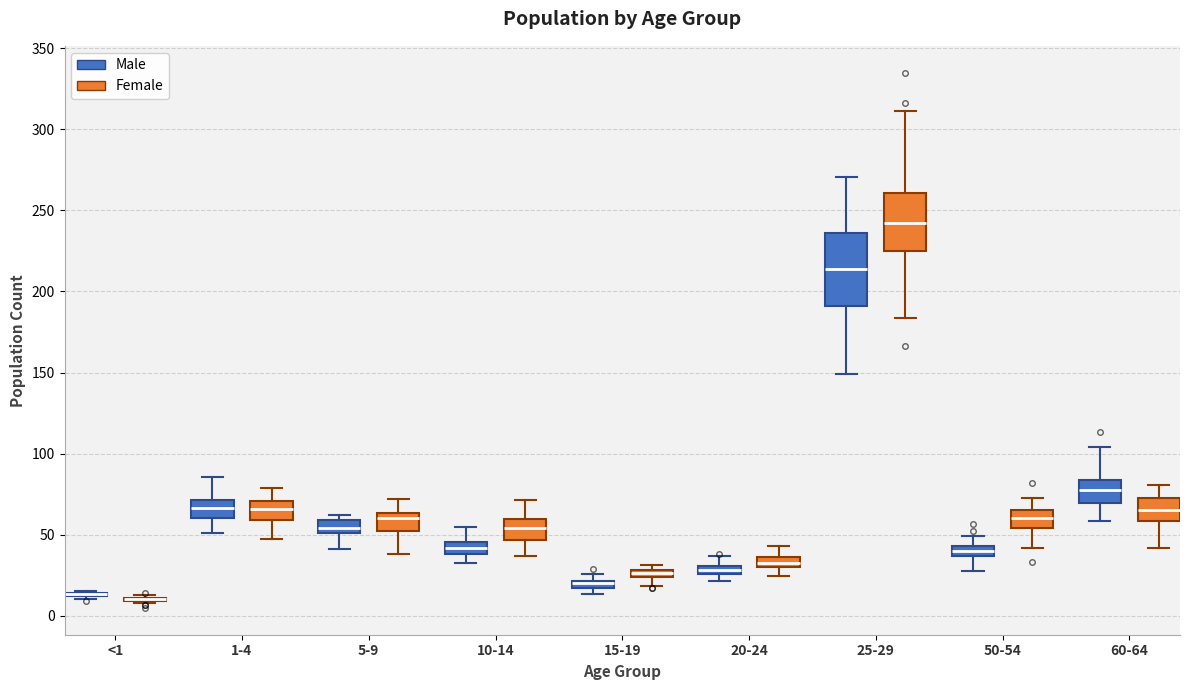

Where does the upper whisker of the box for 60-64 (Male) end on the y-axis? The values are not printed on the chart, so give them approximately, as read against the axis.

105